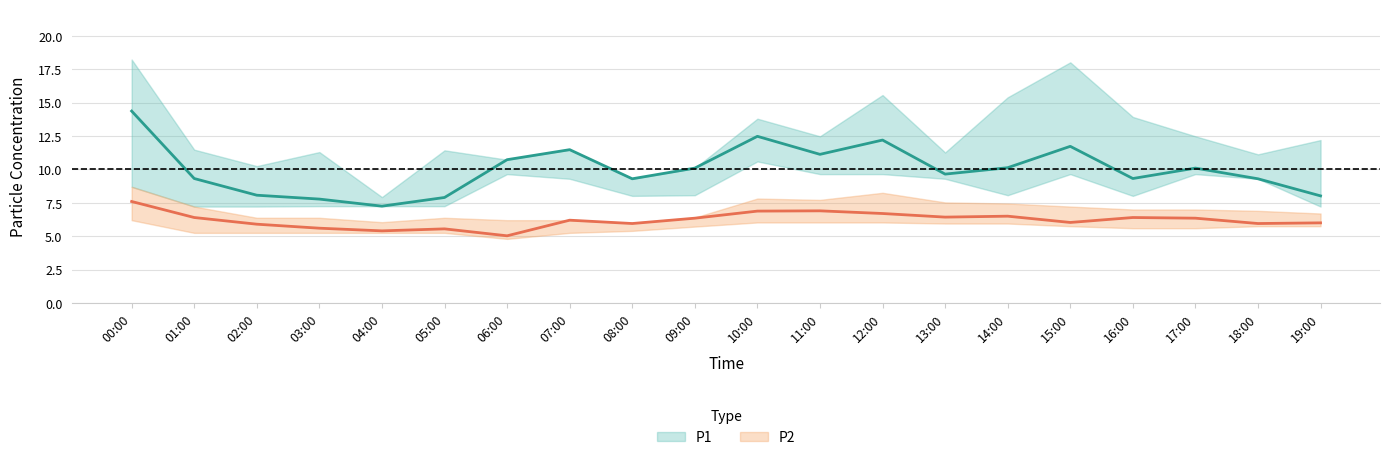

What is the greatest value displayed?

18.2